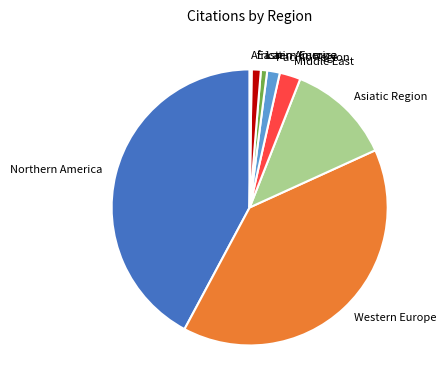

Which category has the biggest portion of the pie?

Northern America